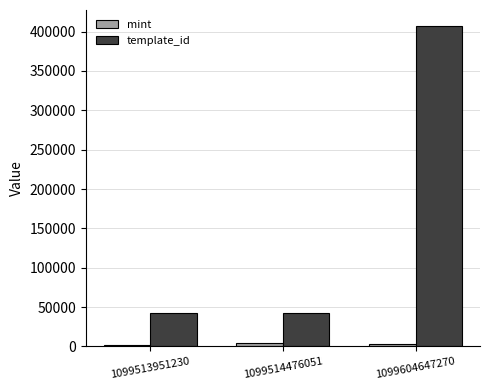

Which series has the largest range (max minus min)?

template_id